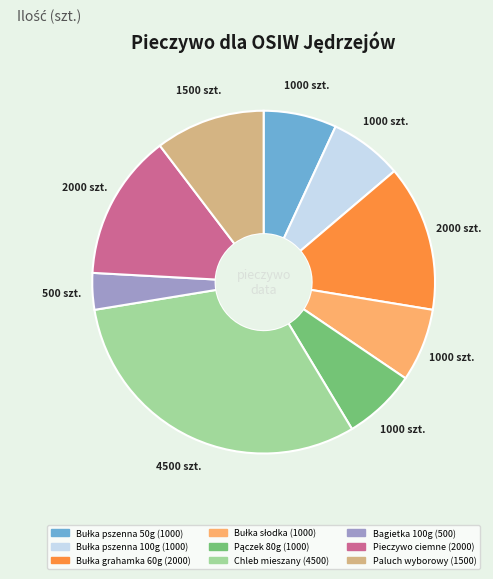

Does any single category account for the majority?

No